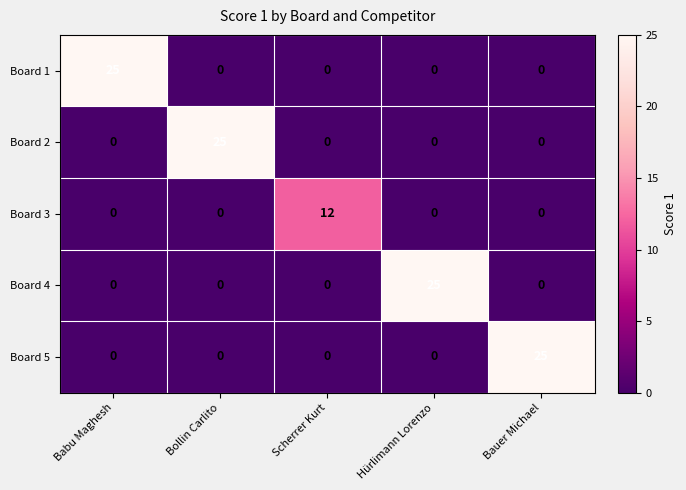

The Board 2 series shows 0 at Bauer Michael. True or false?

True